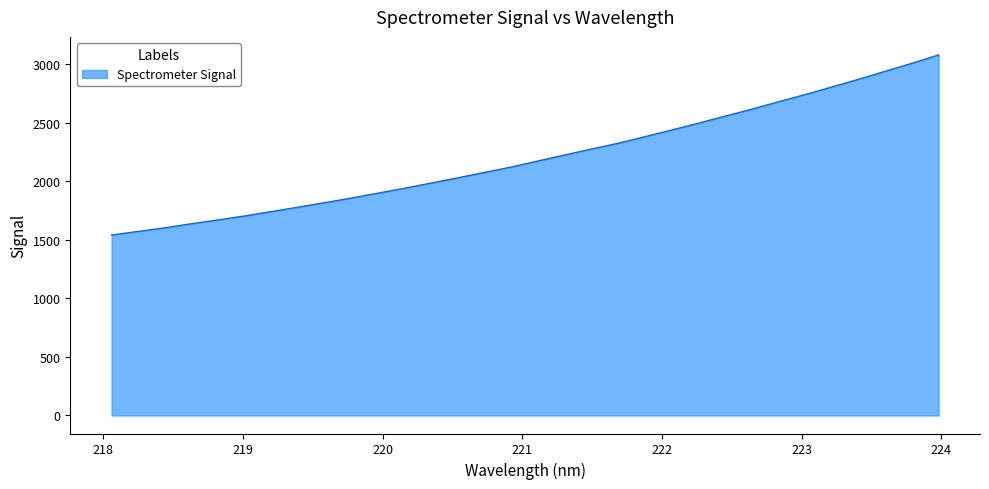

What is the maximum value shown in the chart?

3078.9